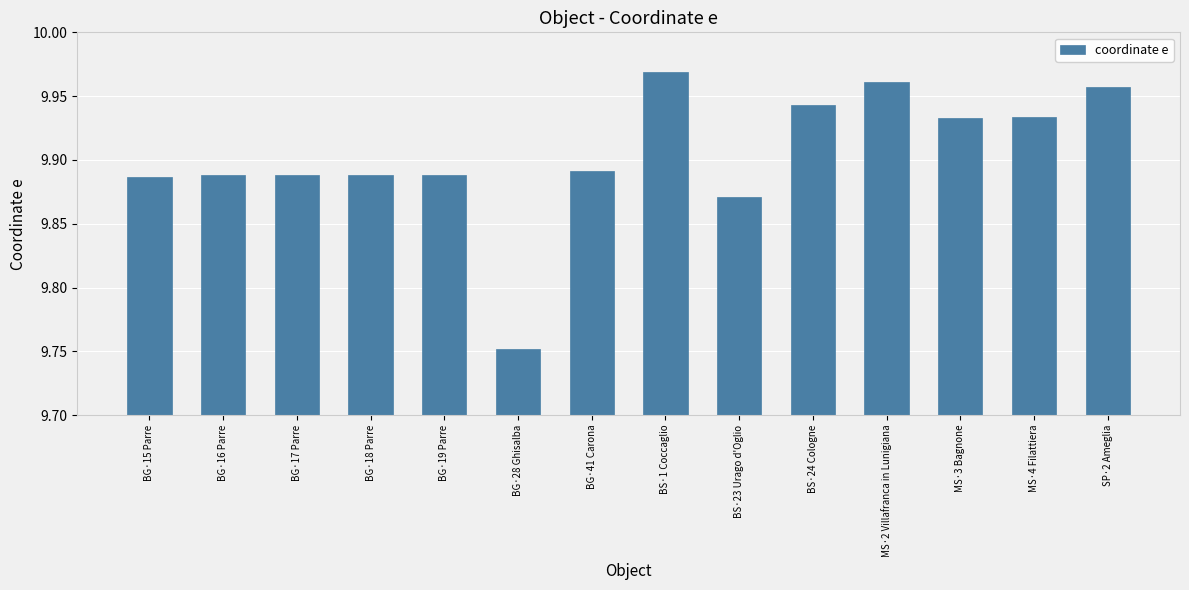

Between BS·1 Coccaglio and BG·17 Parre, which is larger?

BS·1 Coccaglio